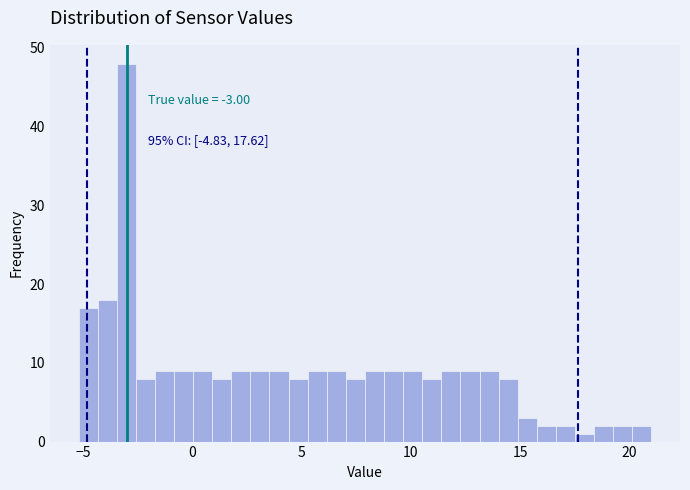

Read against the x-axis, roughly where is the centre of the tallest bar?

-3.0